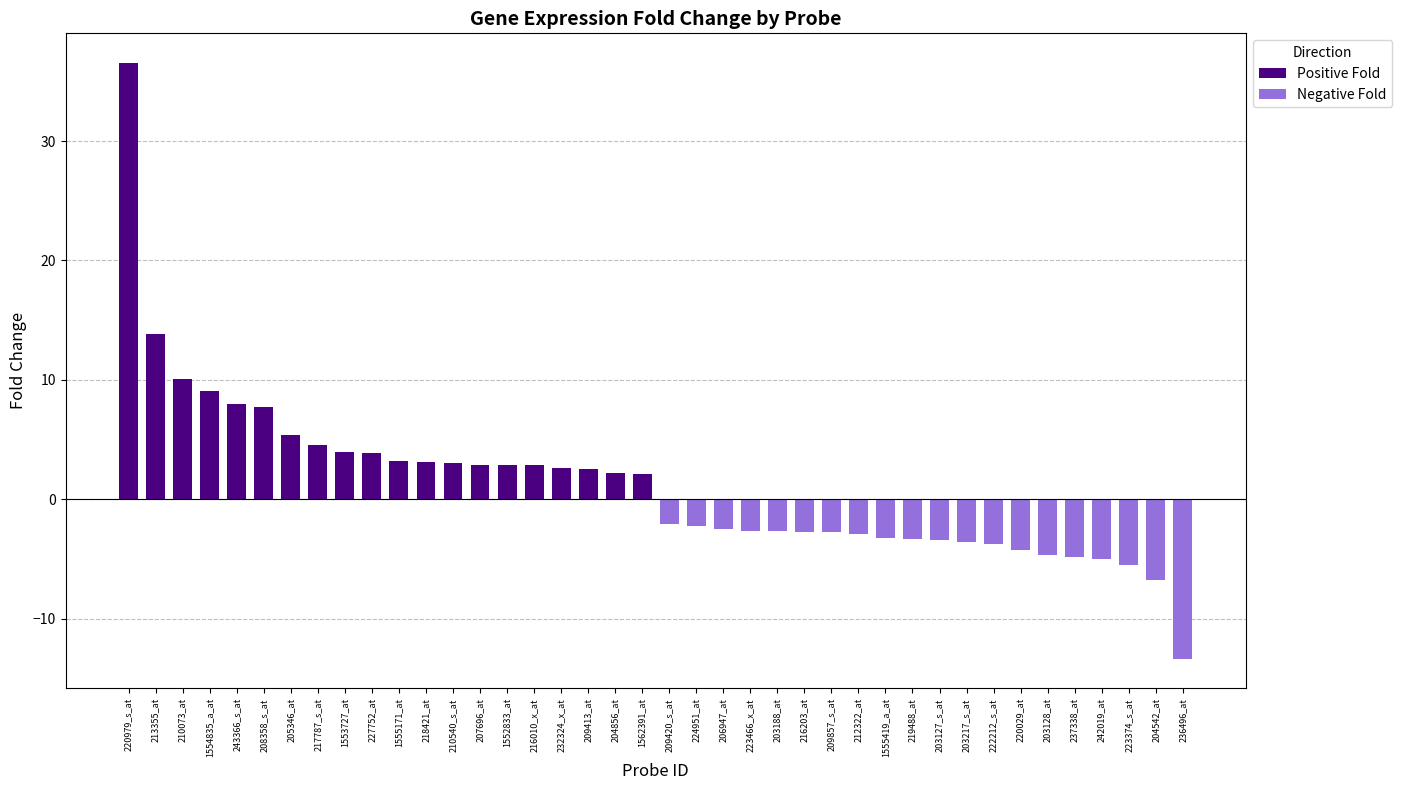

Is the value of Negative Fold at 1555171_at greater than the value of Positive Fold at 216010_x_at?

No